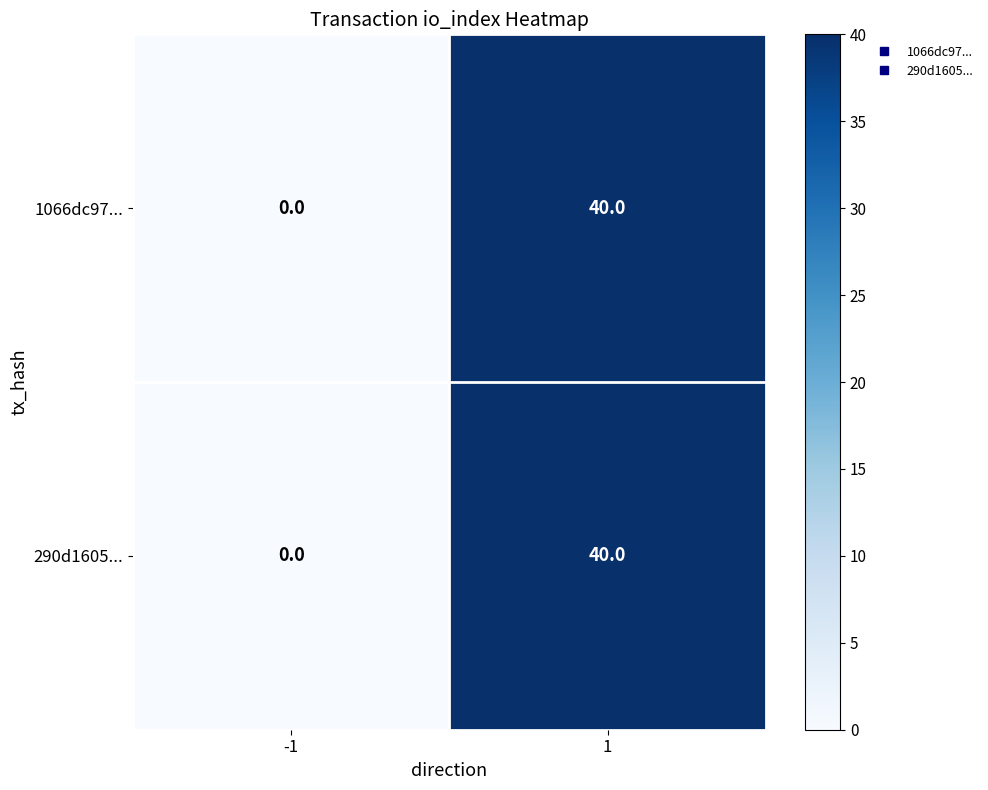

What is the difference between the maximum and minimum values in the 290d1605... series?

40